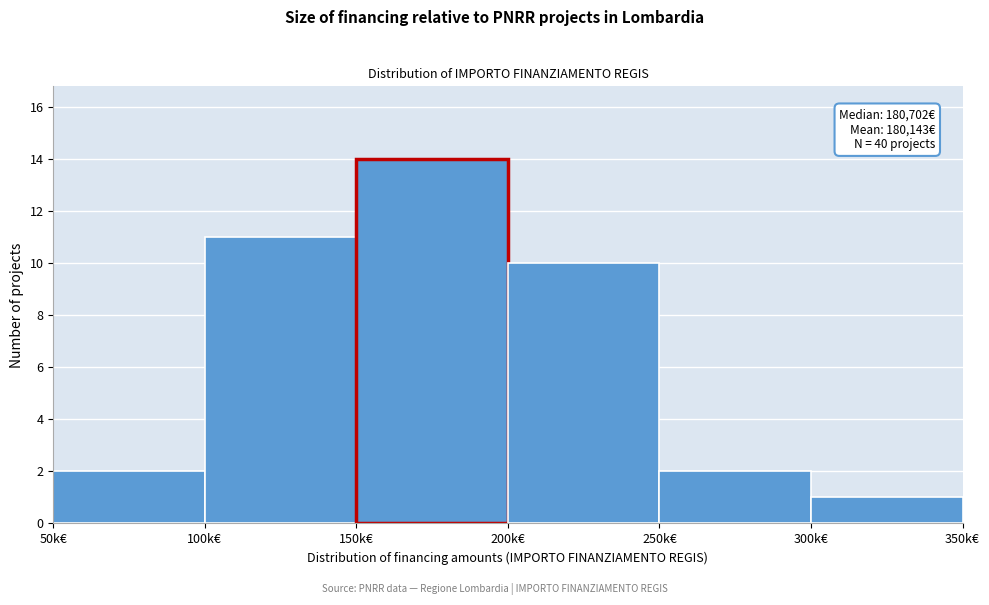

Reading left to right, extract all data points from this chart.

2	11	14	10	2	1